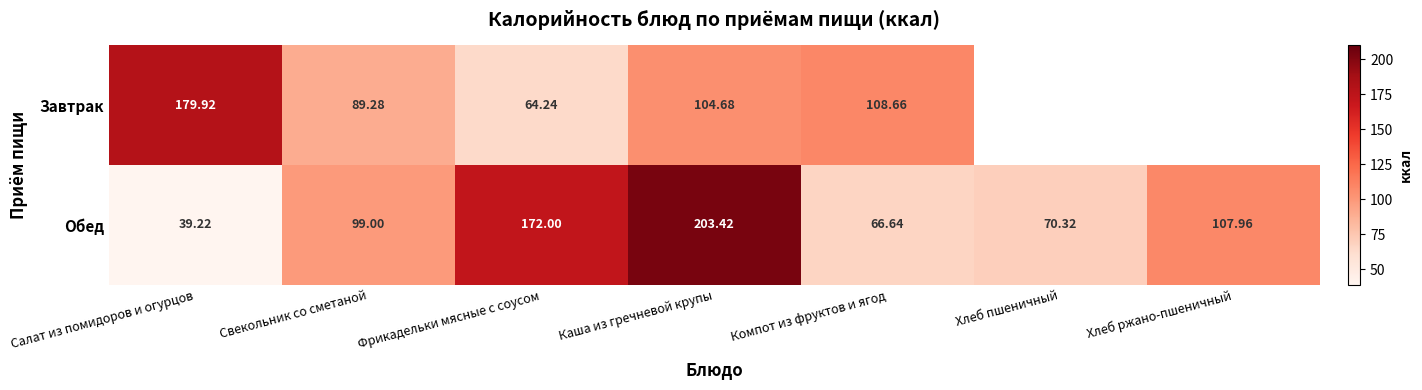

Which series changed the most between Салат из помидоров и огурцов and Компот из фруктов и ягод?

Завтрак